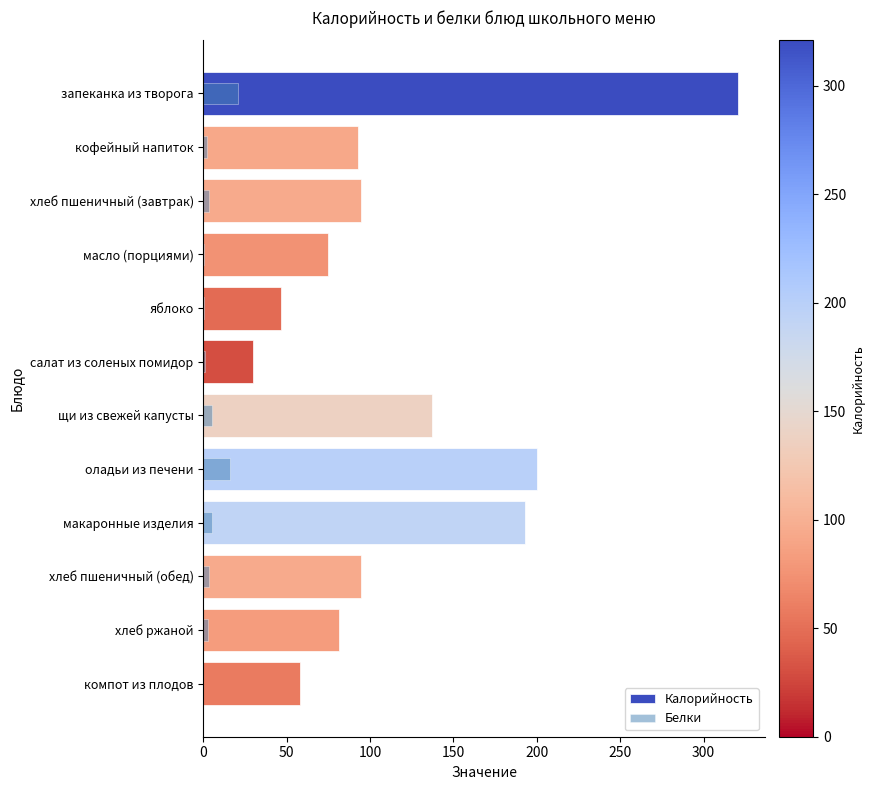

Which series has the widest spread of values?

Калорийность